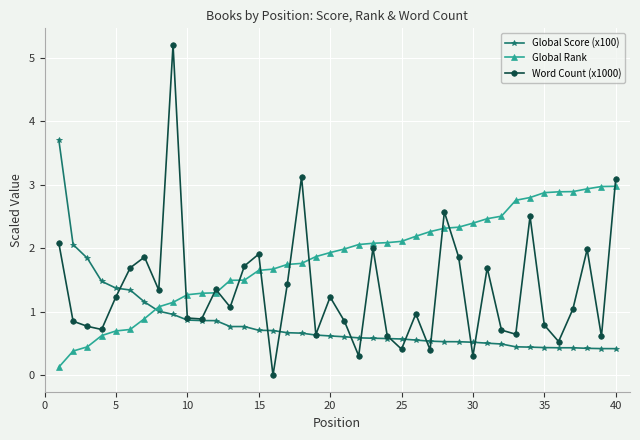

What is the maximum value shown in the chart?

5.2